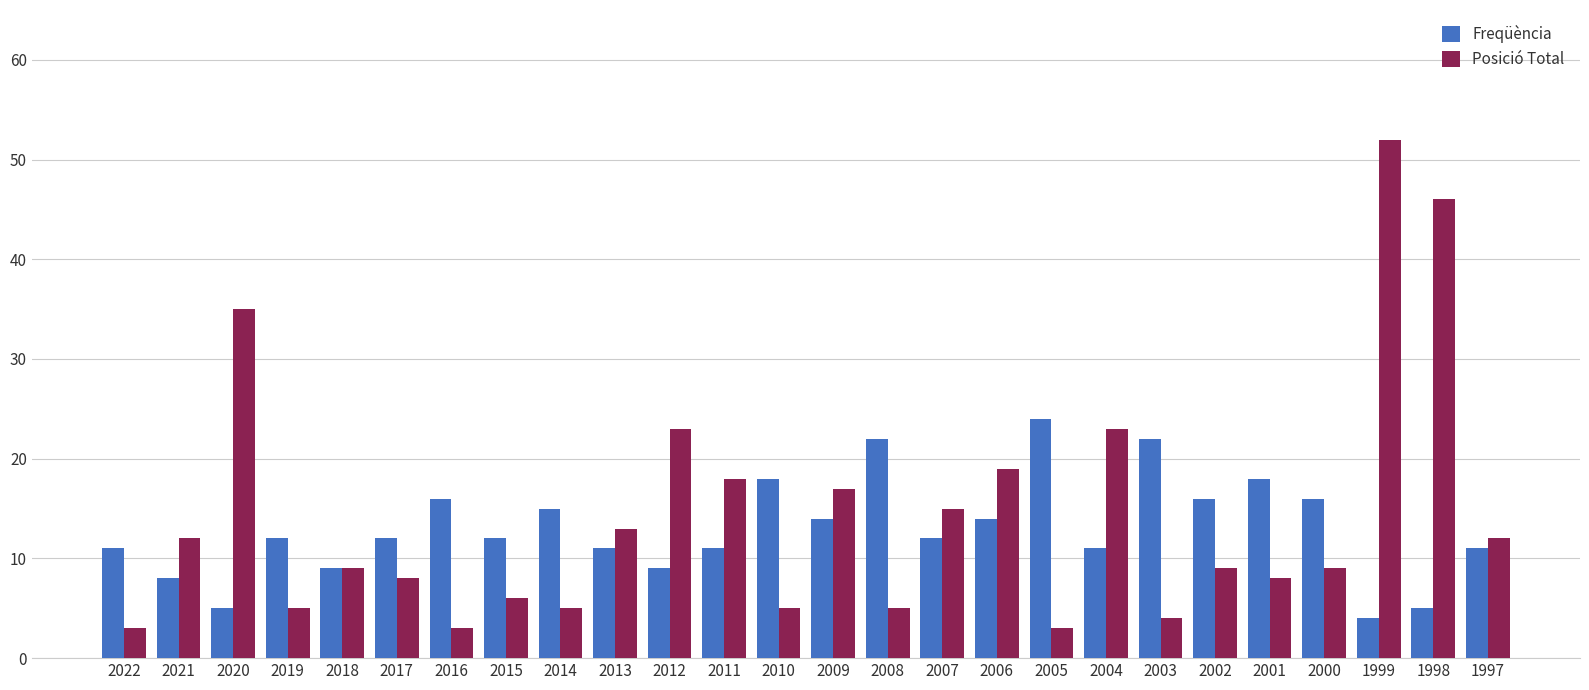

What is the lowest value of the Freqüència series?

4